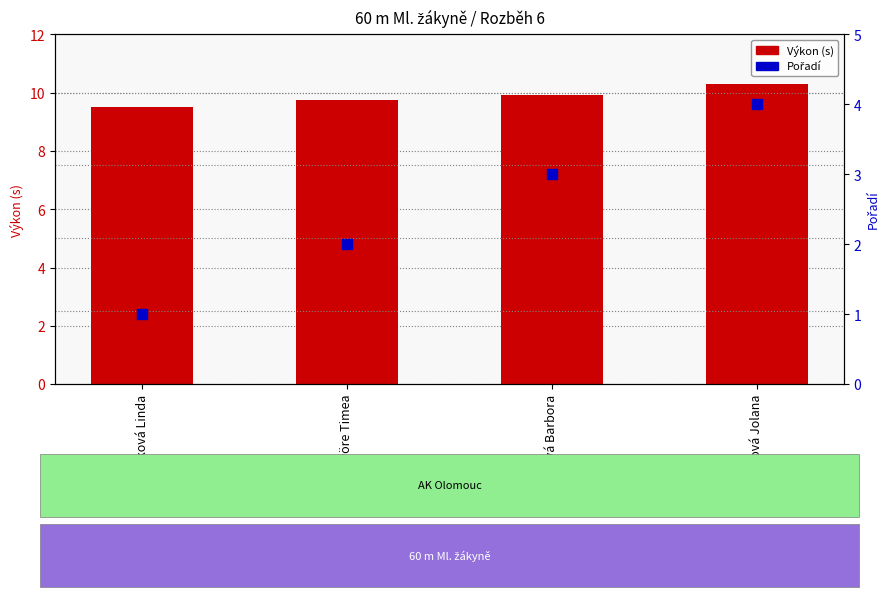

Is the value of Pořadí at Niebauerová Jolana greater than the value of Výkon (s) at Györe Timea?

No